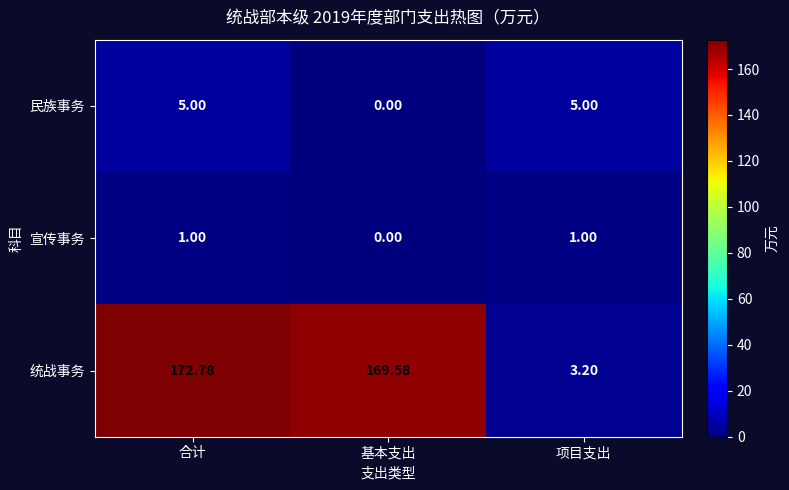

Rank the series by their maximum value, from lowest to highest.

宣传事务, 民族事务, 统战事务